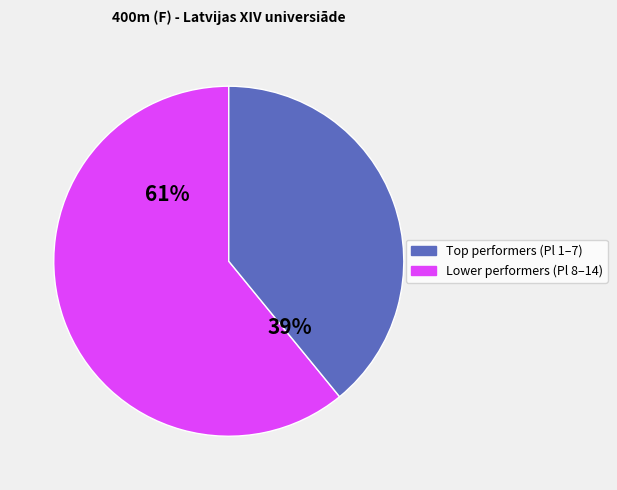

To the nearest percent, what is the average slice percentage?

50%